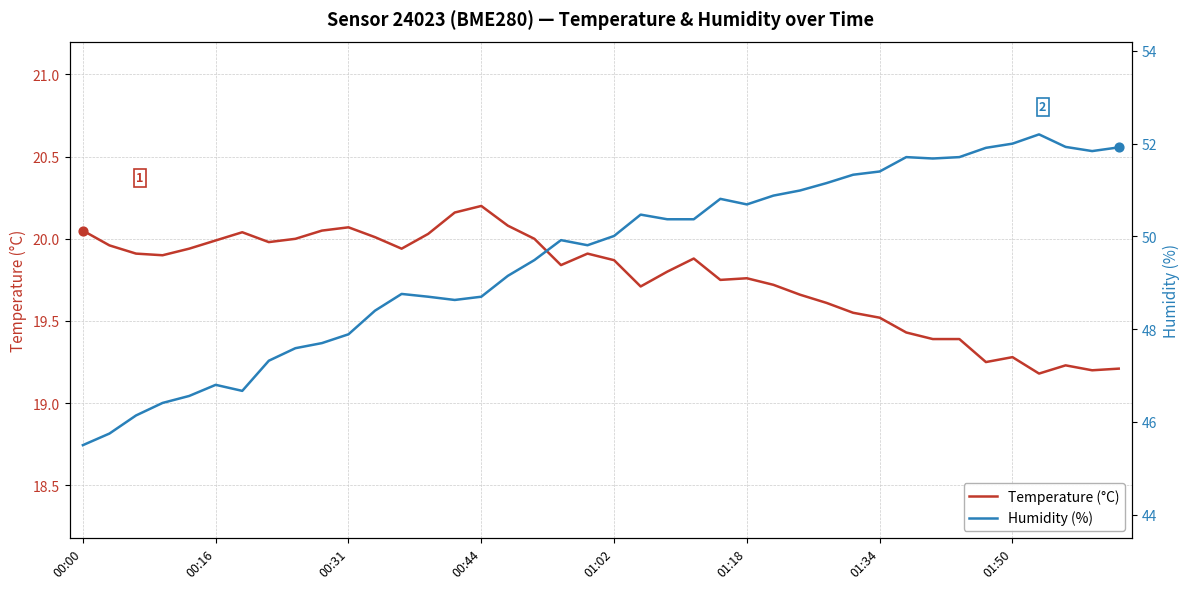

Which series has the largest total across all categories?

humidity